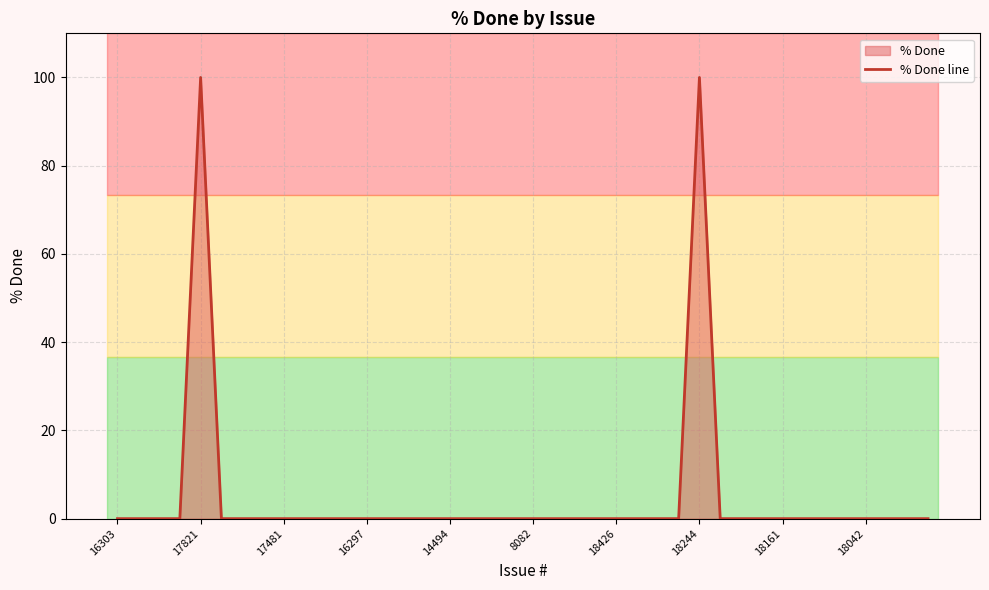

What is the maximum value shown in the chart?

100